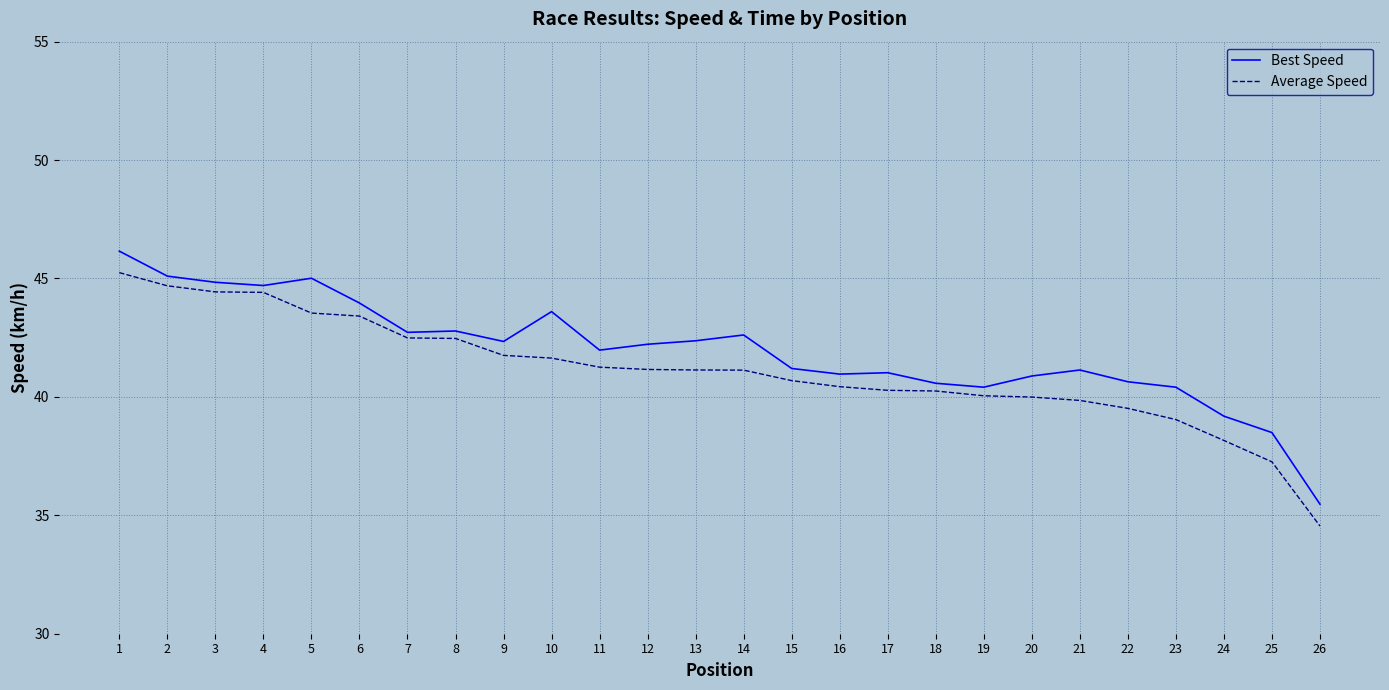

Which series has the widest spread of values?

Average Speed